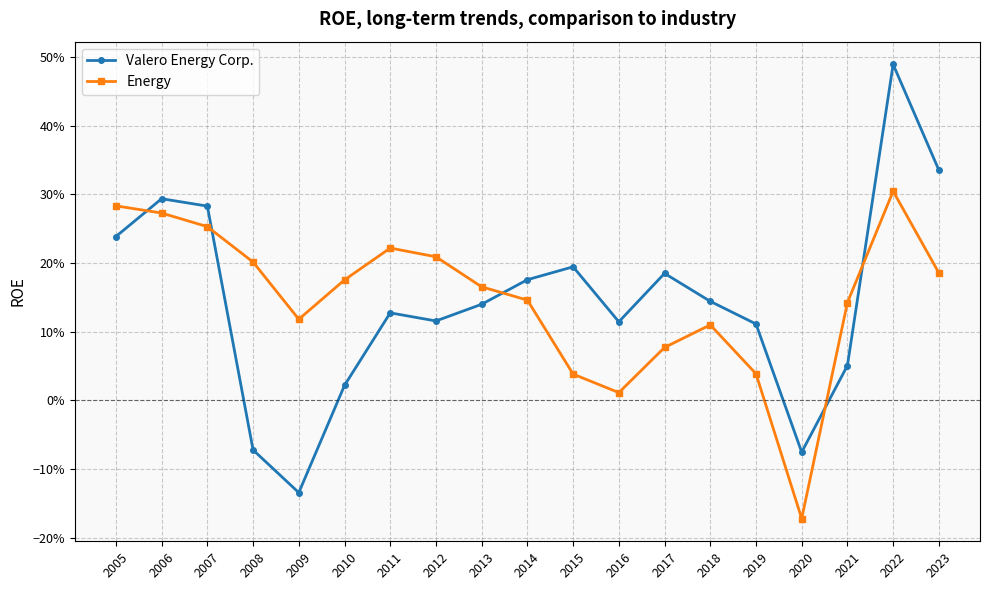

Does the chart have visible grid lines?

Yes